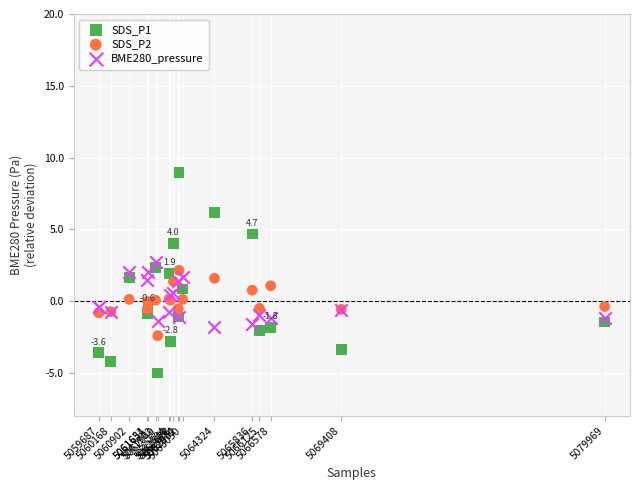

Which series contains the highest Y value?

SDS_P1